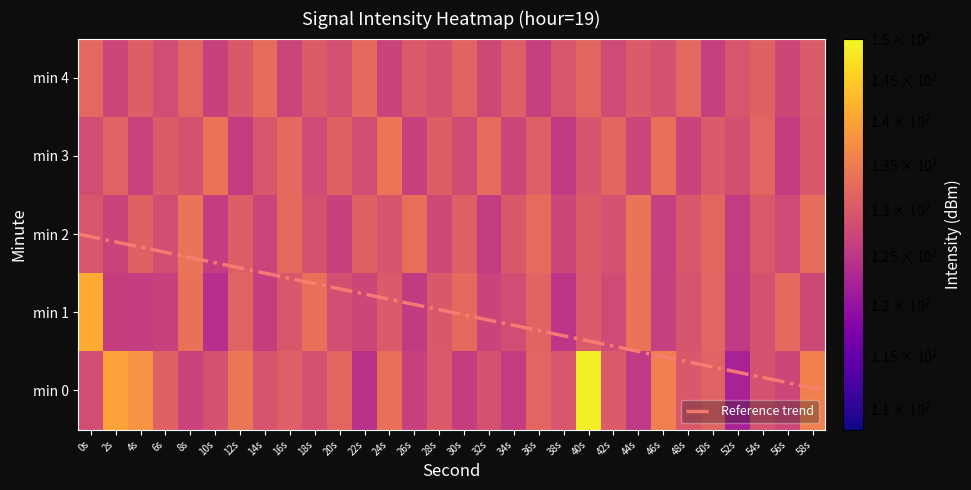

What is the difference between the 4 values at 32s and 36s?

1.4